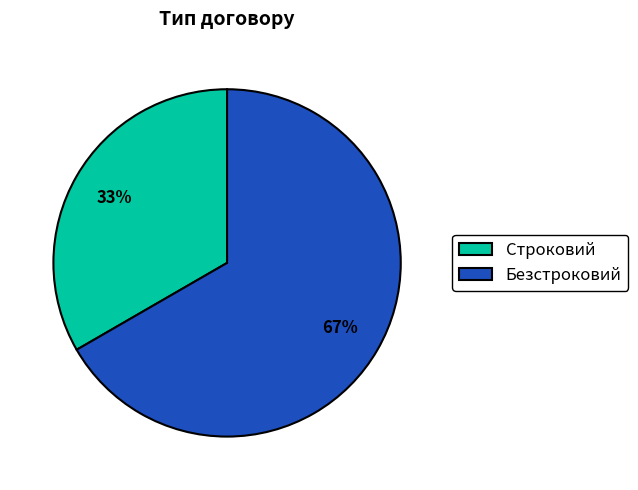

How many slices are in this pie chart?

2